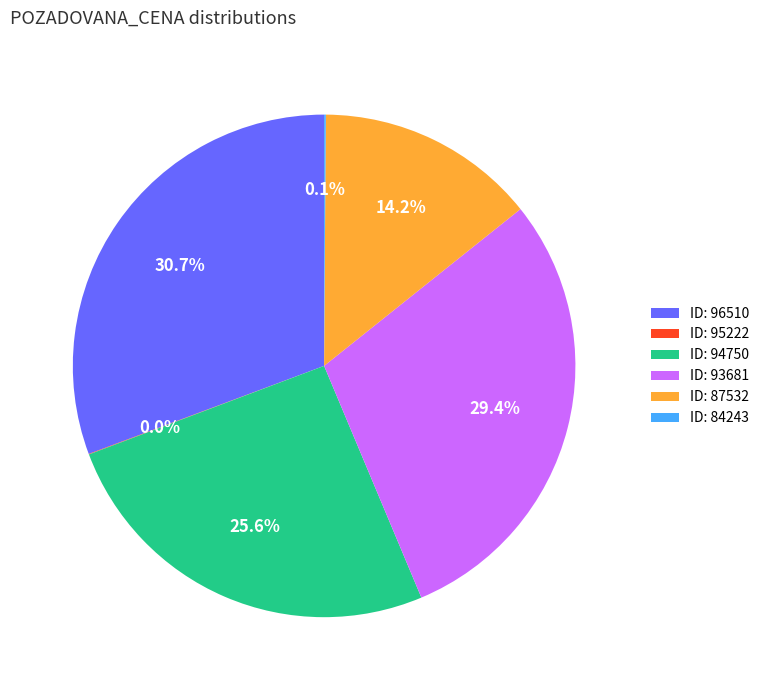

Between ID: 94750 and ID: 87532, which is larger?

ID: 94750